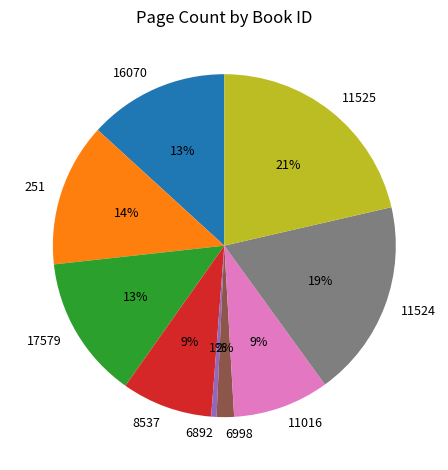

The 11525 slice represents 21% of the pie. True or false?

True